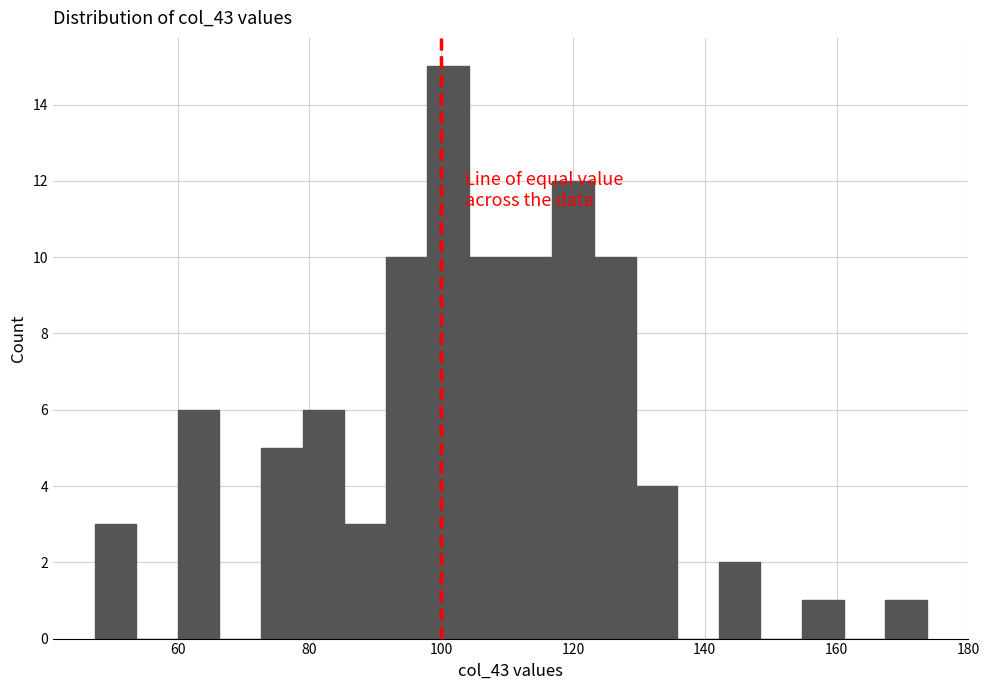

Read against the x-axis, roughly where is the centre of the tallest bar?

102